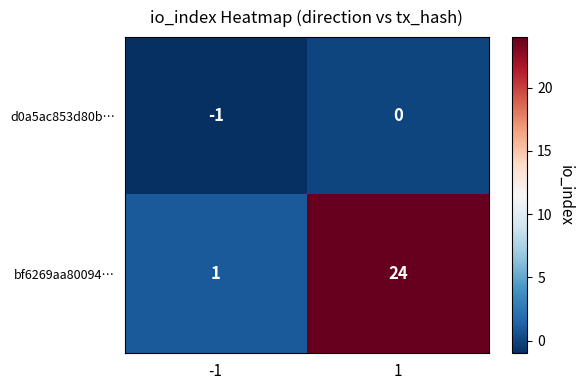

What is the difference between the maximum and minimum values in the bf6269aa80094… series?

23